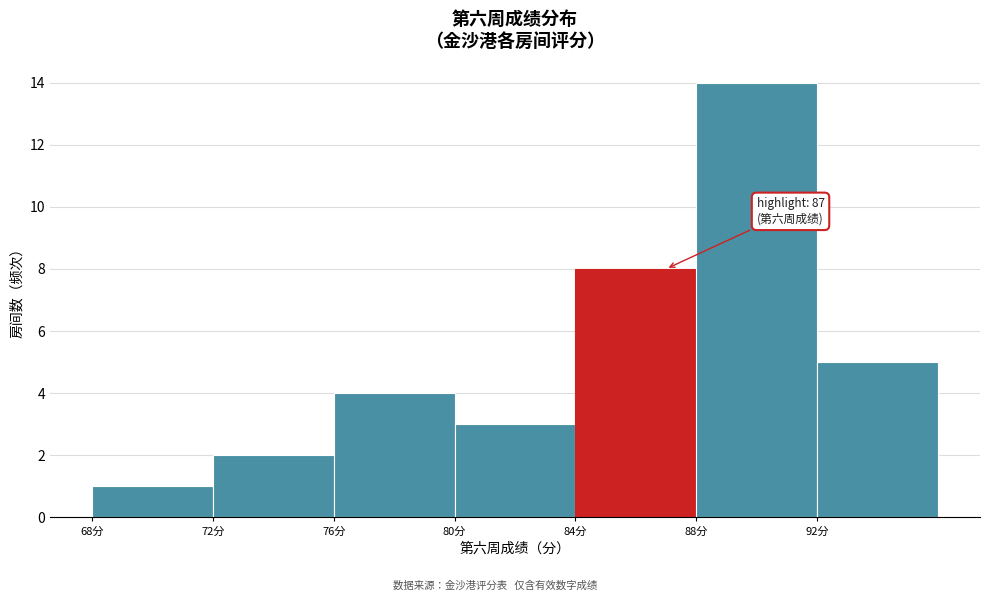

Over which range of the x-axis is the bar tallest?

88 to 92